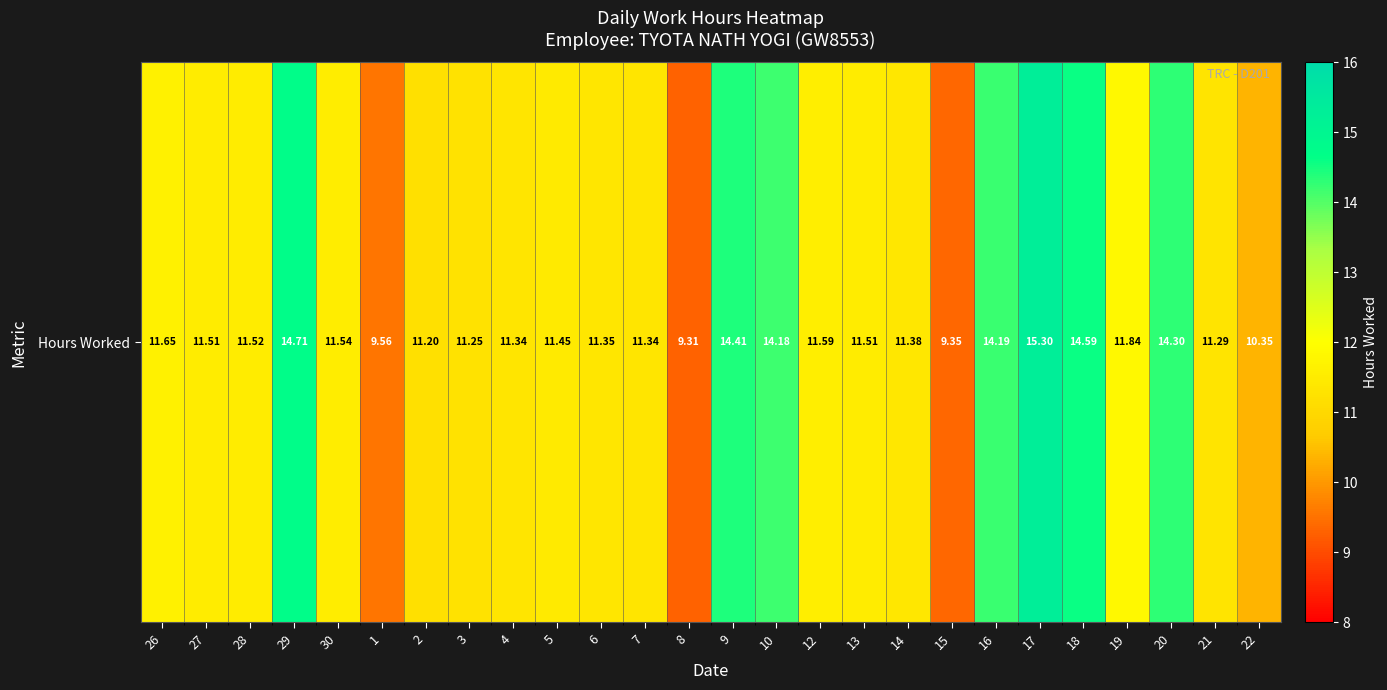

Reading right to left, extract all data points from this chart.

10.3	11.3	14.3	11.8	14.6	15.3	14.2	9.3	11.4	11.5	11.6	14.2	14.4	9.3	11.3	11.3	11.4	11.3	11.2	11.2	9.6	11.5	14.7	11.5	11.5	11.7